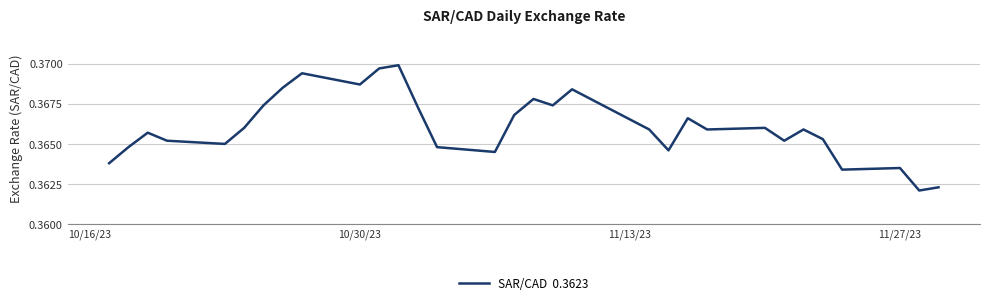

True or false: the data has more than 1 interior local peaks.

True